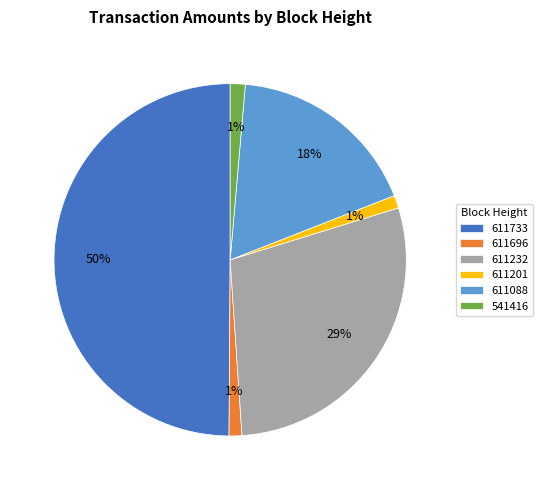

Does 611232 account for over 50% of the chart?

No